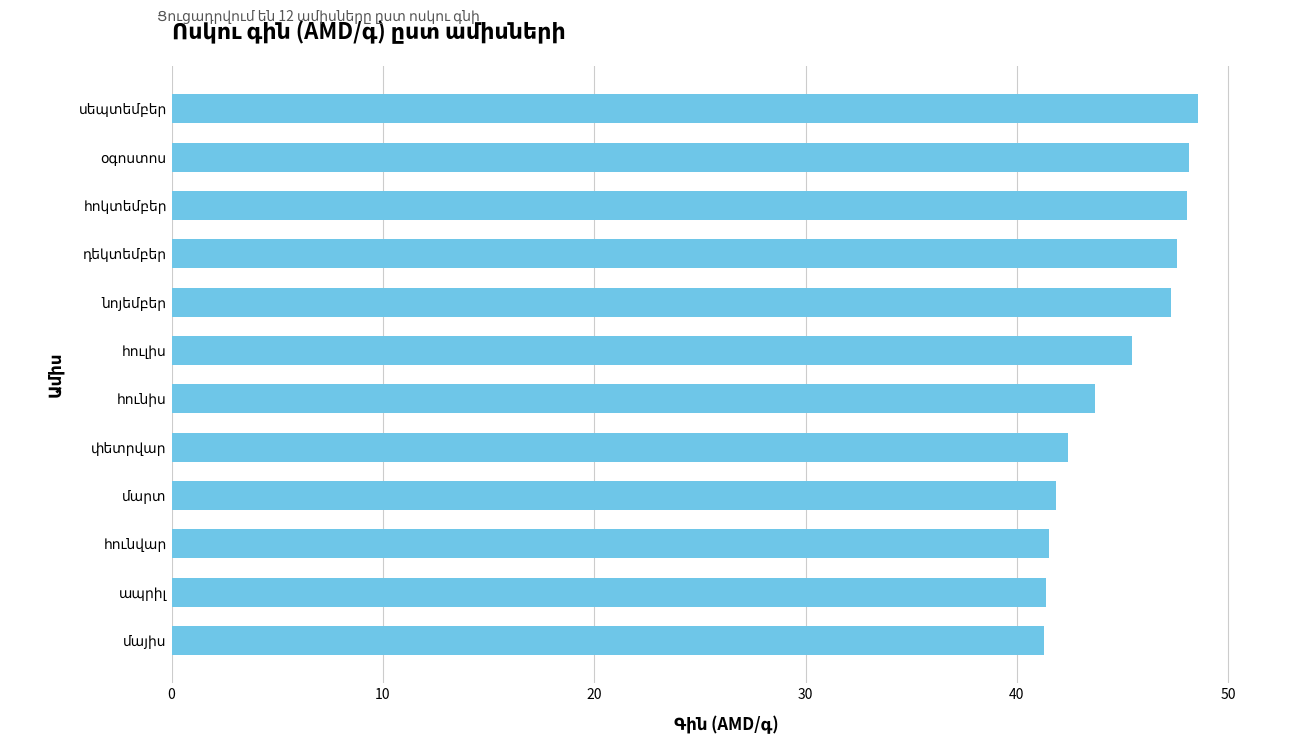

What is the greatest value displayed?

48.6